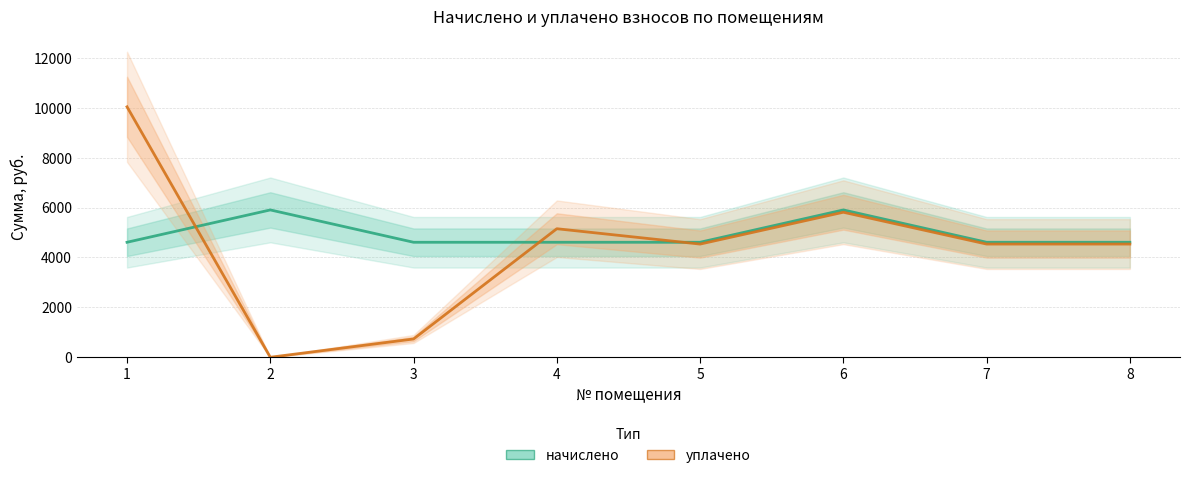

List the series in order of their overall mean, highest first.

начислено, уплачено